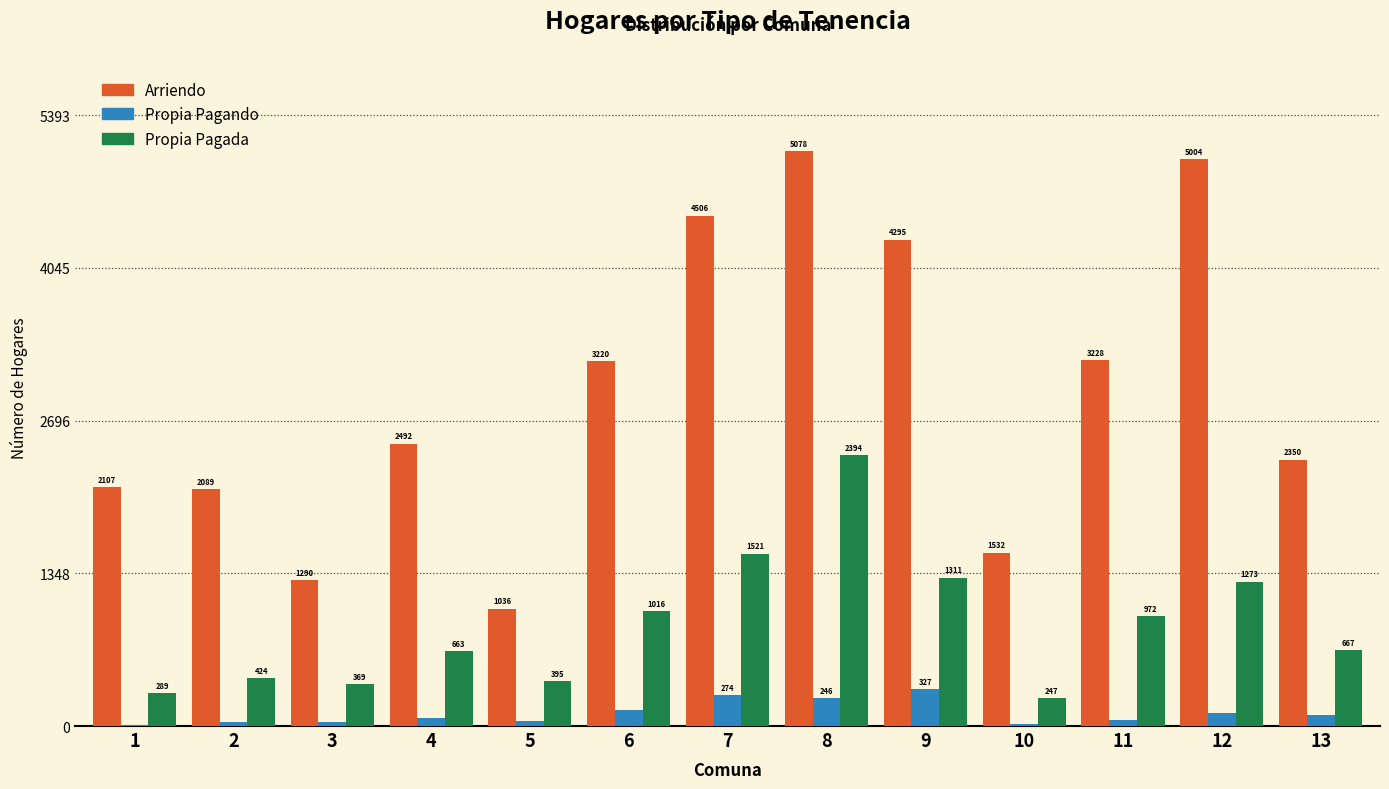

Reading right to left, list all the values displayed in this chart.

Arriendo: 13=2350	12=5004	11=3228	10=1532	9=4295	8=5078	7=4506	6=3220	5=1036	4=2492	3=1290	2=2089	1=2107
Propia Pagando: 13=97	12=118	11=56	10=21	9=327	8=246	7=274	6=139	5=46	4=69	3=32	2=39	1=8
Propia Pagada: 13=667	12=1273	11=972	10=247	9=1311	8=2394	7=1521	6=1016	5=395	4=663	3=369	2=424	1=289